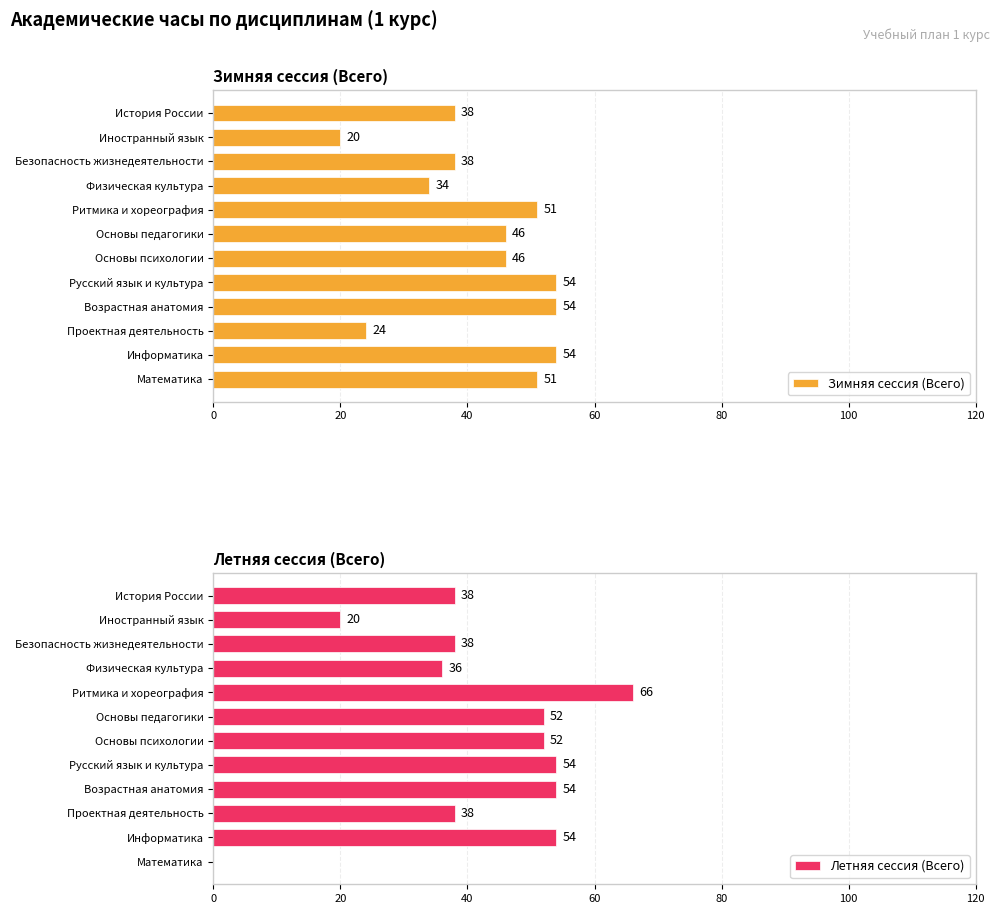

Is it true that Зимняя сессия (Всего) equals 51 at Математика?

True